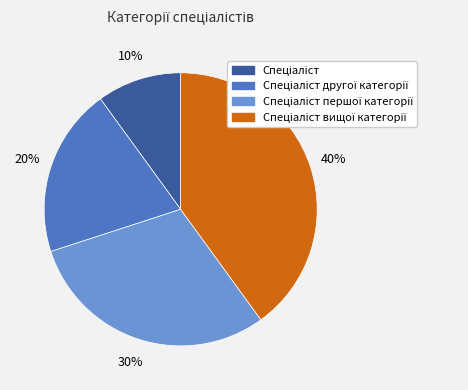

To the nearest percent, what is the average slice percentage?

25%